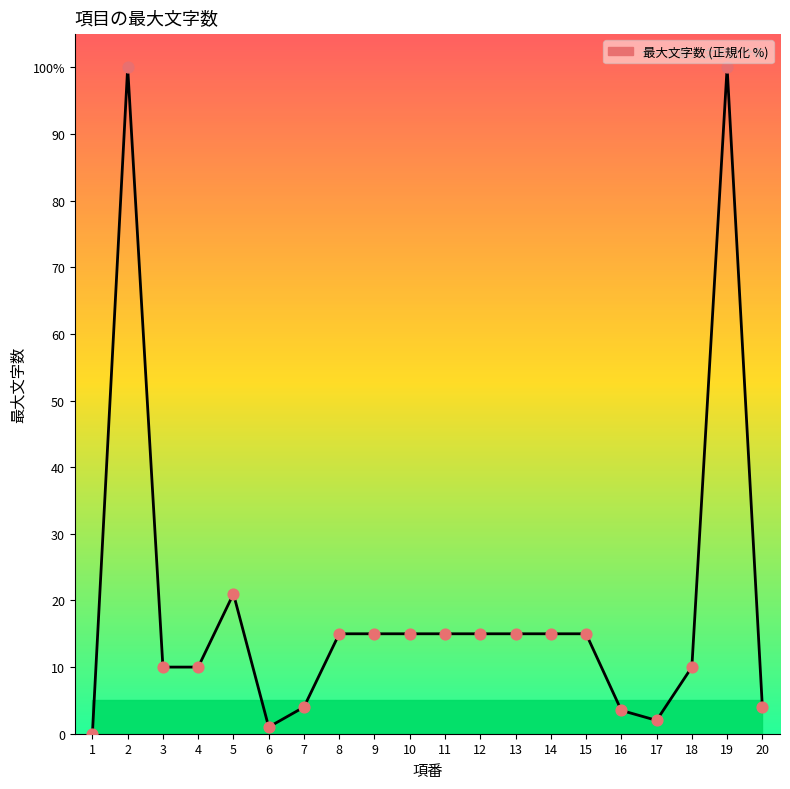

What is the change in value from 2 to 16?

-96.5